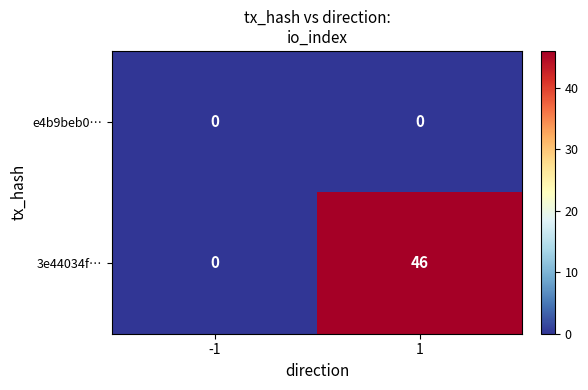

What is the spread (max minus min) of values at 1?

46